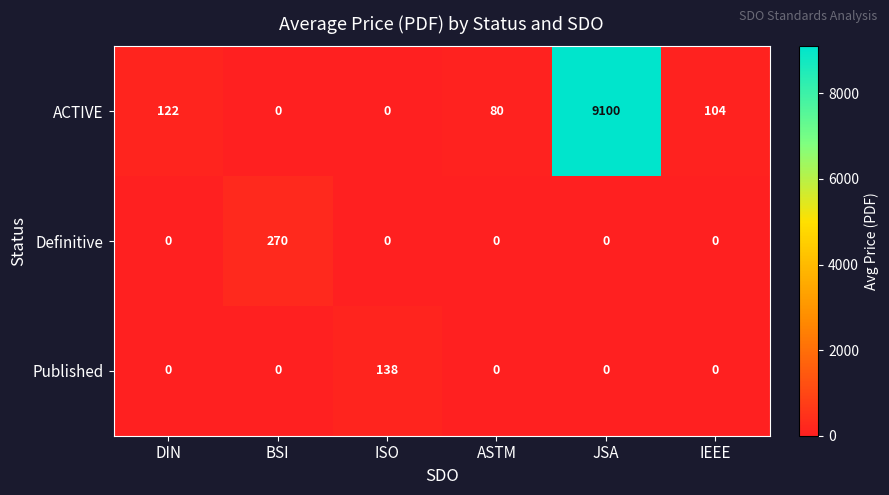

Which label corresponds to the largest value in the chart?

JSA